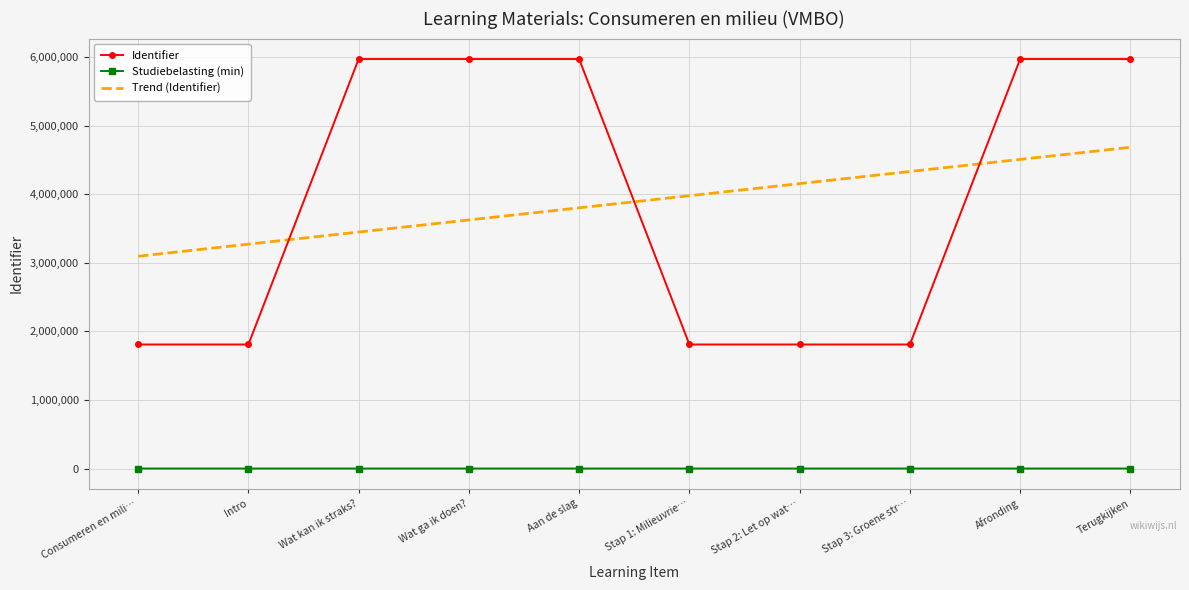

Which series changed the most between Consumeren en mili… and Stap 2: Let op wat…?

Trend (Identifier)